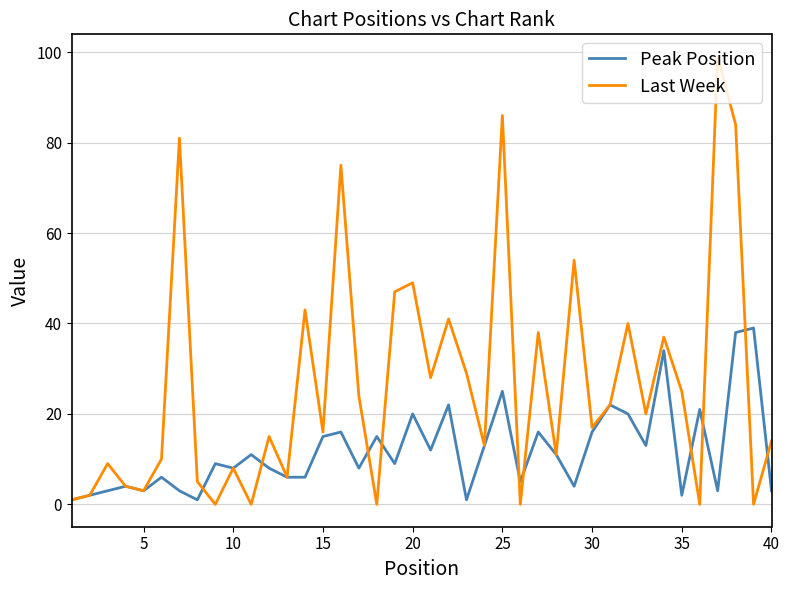

What is the difference between the second highest and second lowest values in the Last Week series?

86